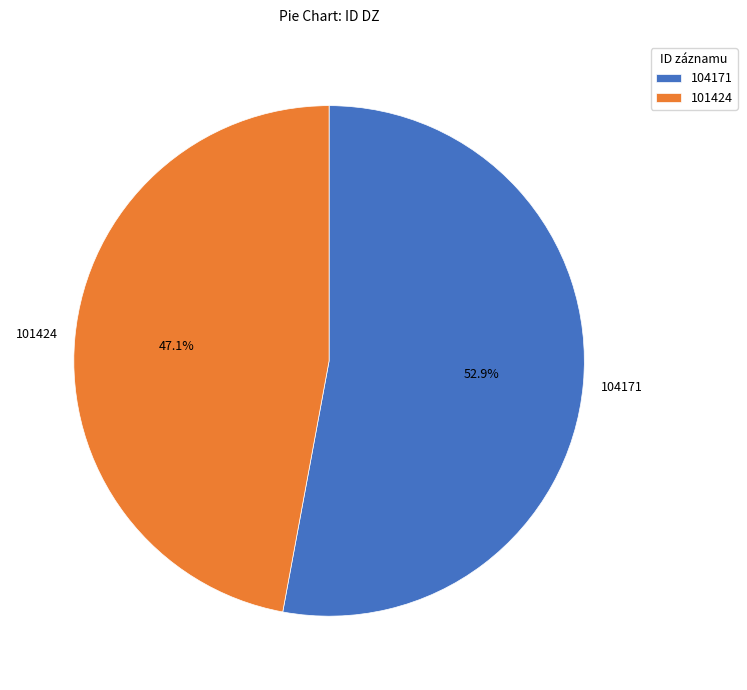

What portion of the pie excludes 104171?

47.1%